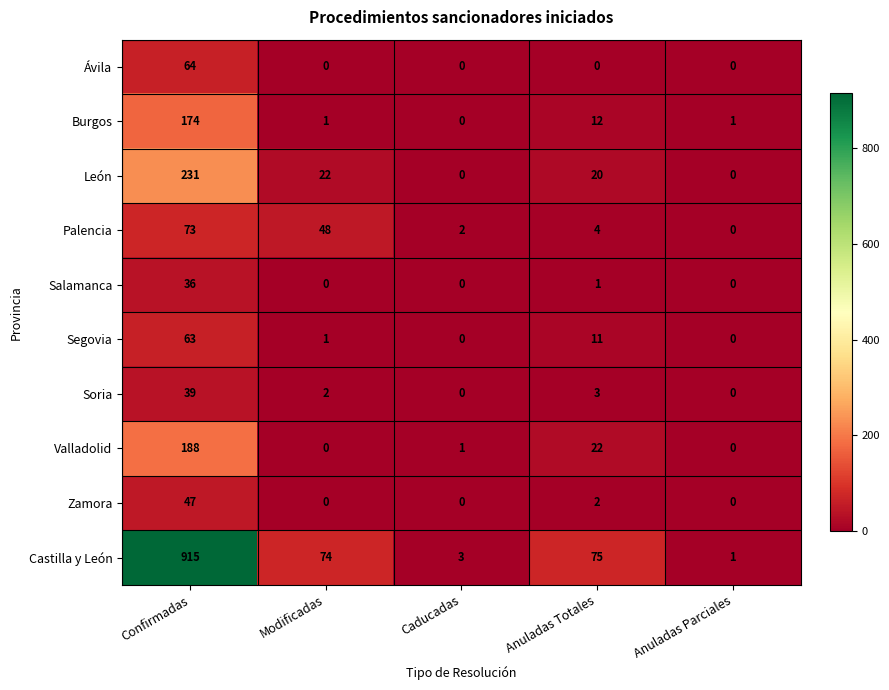

What is the greatest value displayed?

915